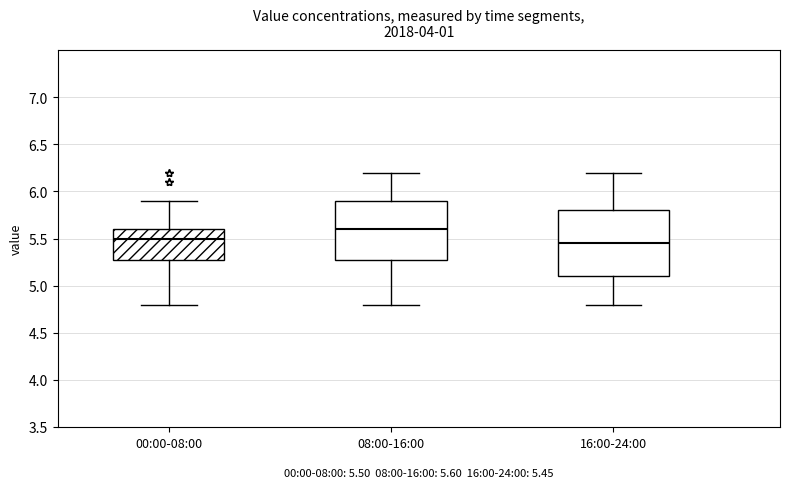

Comparing the boxes themselves (not the whiskers), which one is the tallest?

16:00-24:00